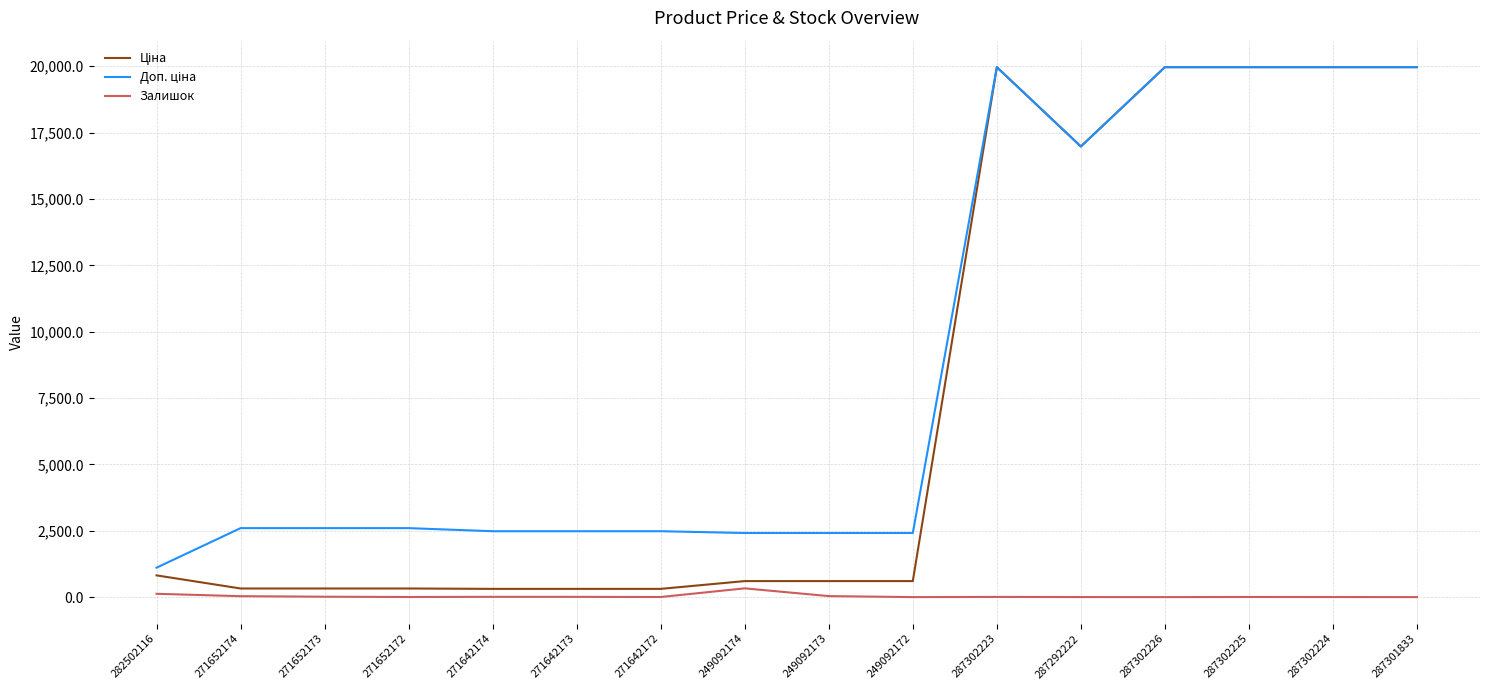

What is the maximum value shown in the chart?

19964.2